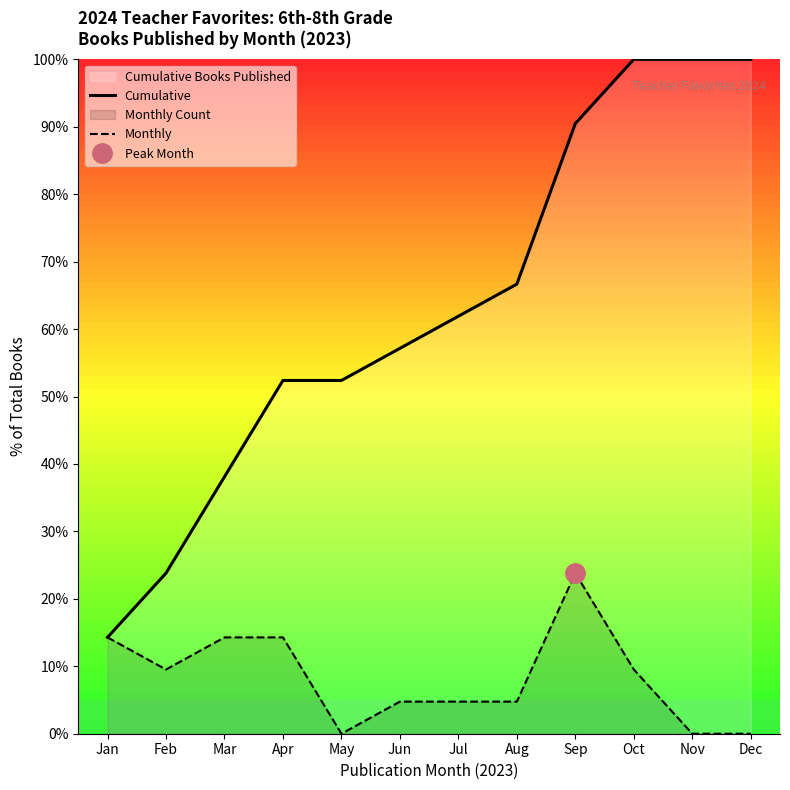

Which category has the lowest value in the Cumulative series?

Jan